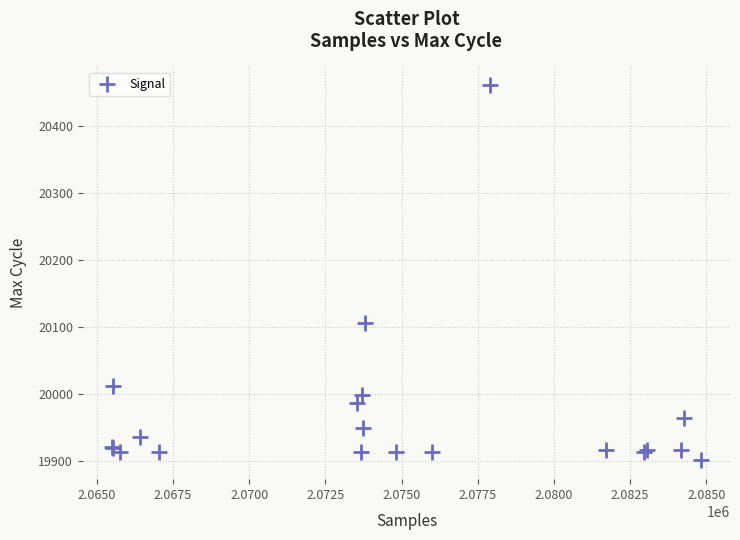

What Y value in the scatter plot is closest to 20181?

20106